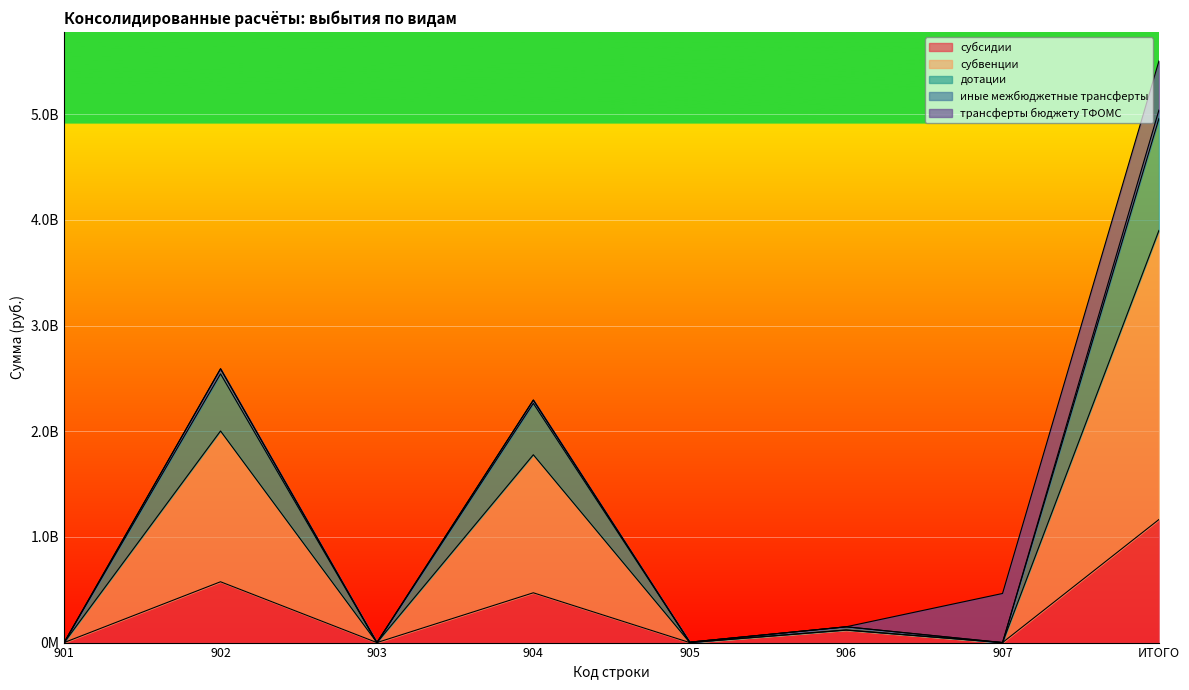

How many values in the дотации series exceed 149359142?

4